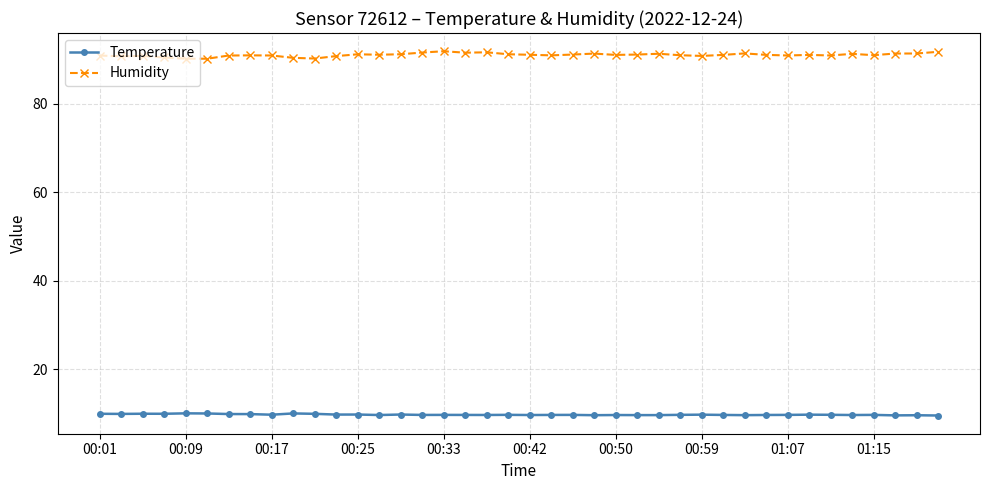

How many lines are shown in the chart?

2